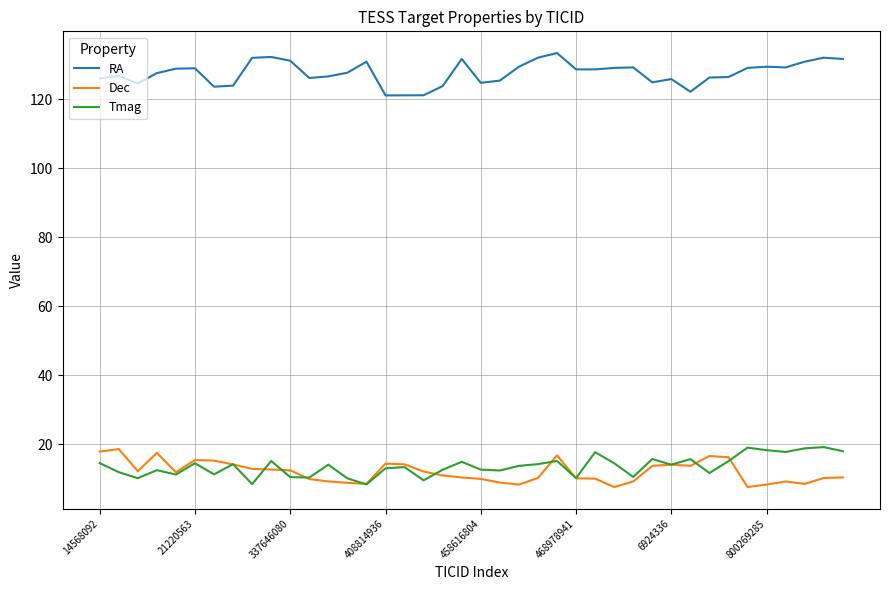

What is the maximum value for Tmag?

19.2